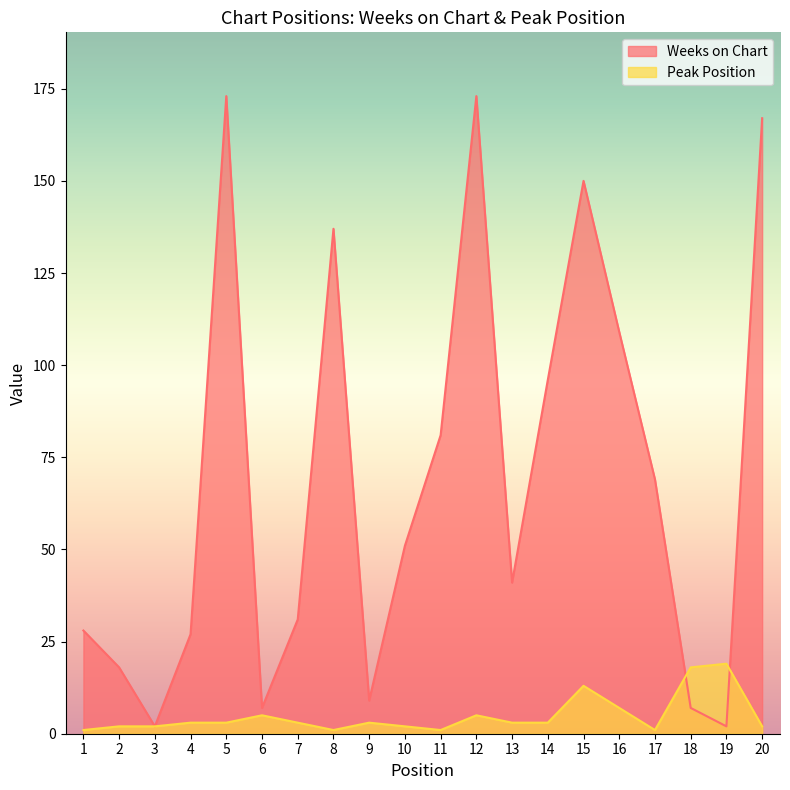

Is the value of Weeks on Chart at 20 greater than the value of Peak Position at 4?

Yes